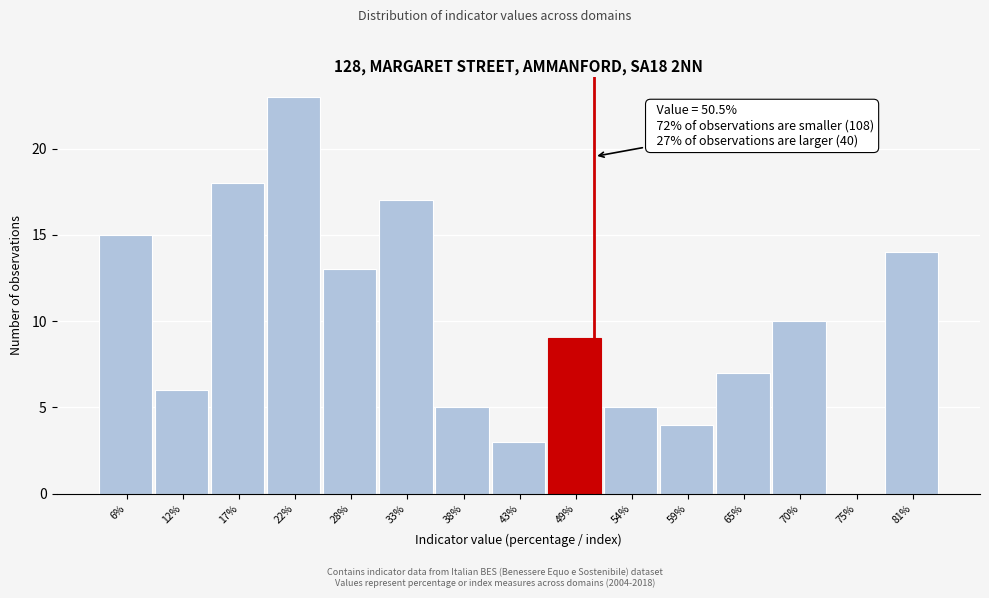

Over which range of the x-axis is the bar tallest?

19.6 to 24.9